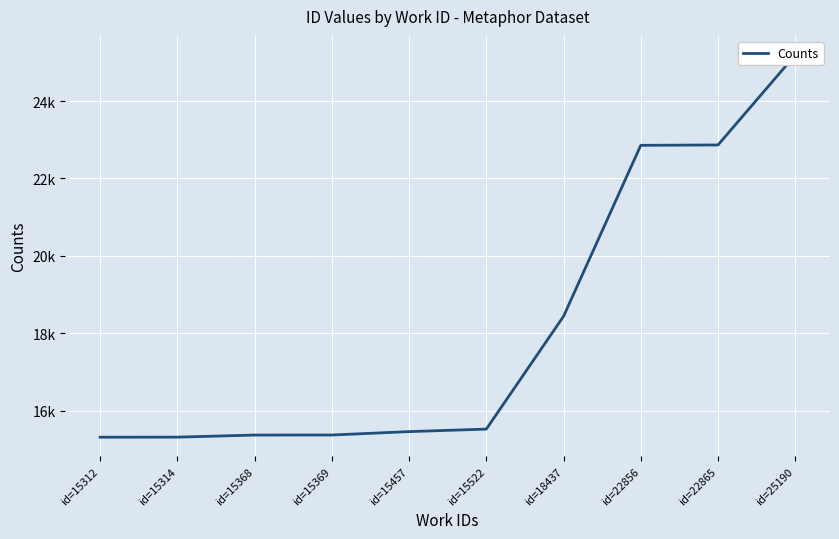

How many lines are shown in the chart?

1